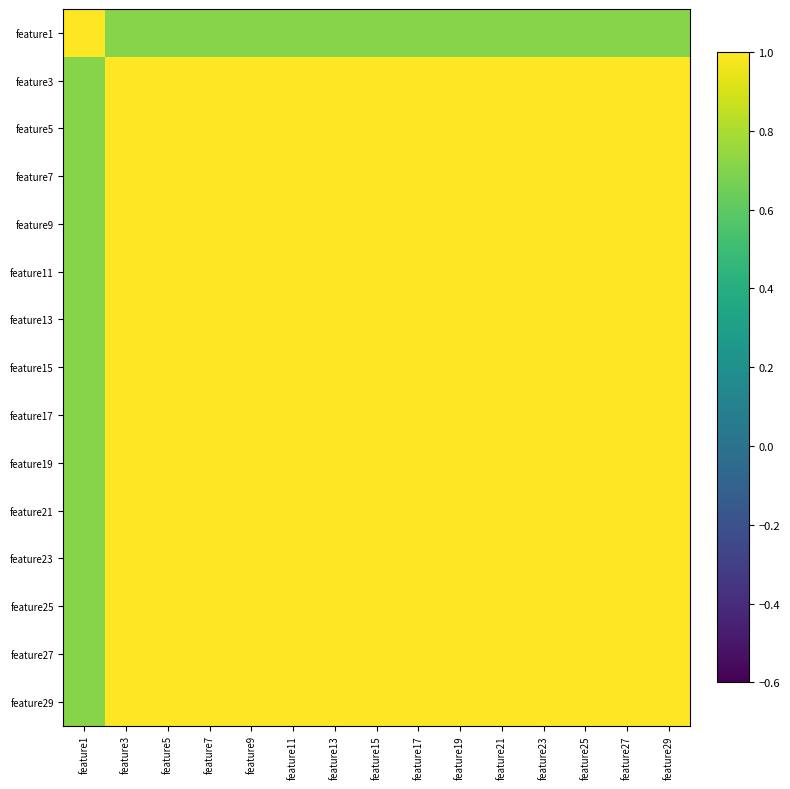

What is the minimum value shown in the chart?

0.7